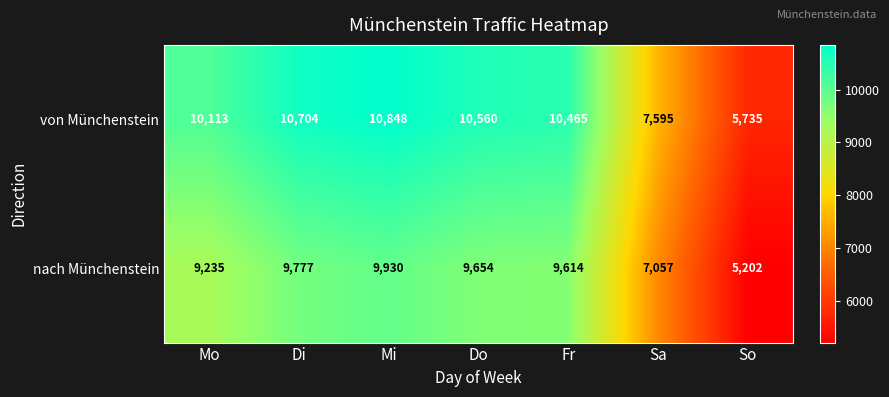

What is the difference between the nach Münchenstein values at Fr and Do?

40